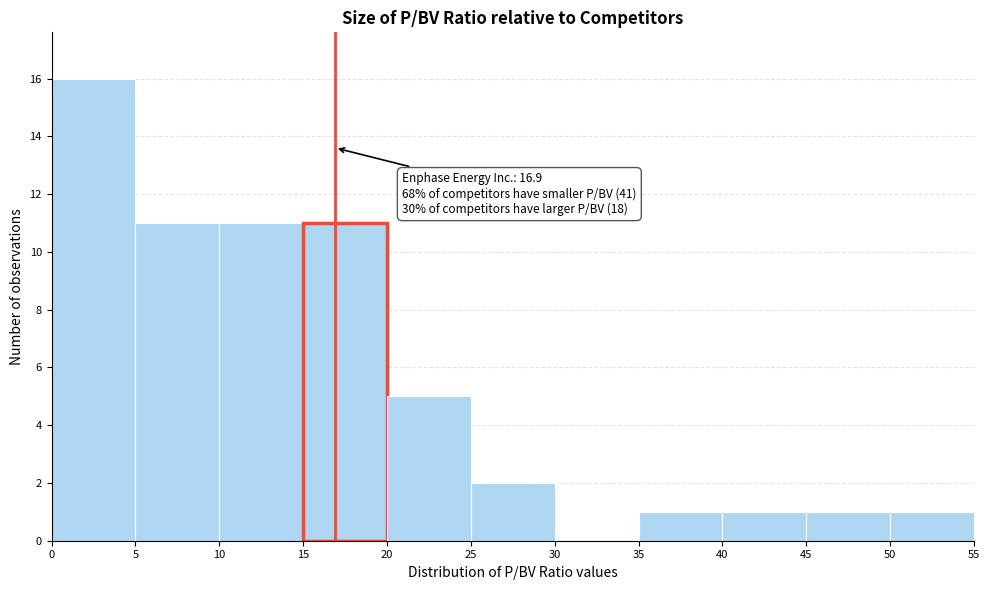

Over which range of the x-axis is the bar tallest?

0 to 5